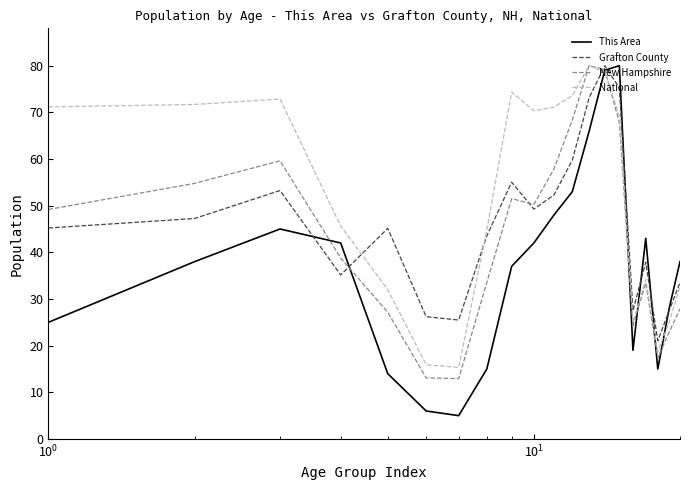

Which series has the largest total across all categories?

National